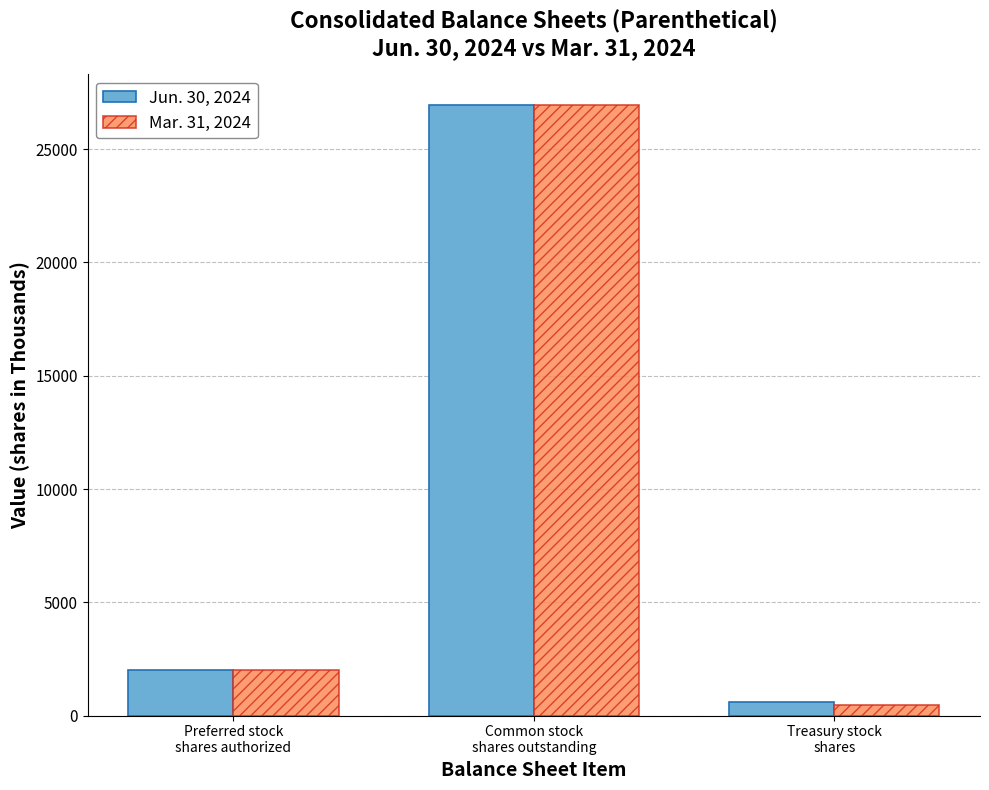

What is the label of the 1st bar from the left?

Preferred stock
shares authorized